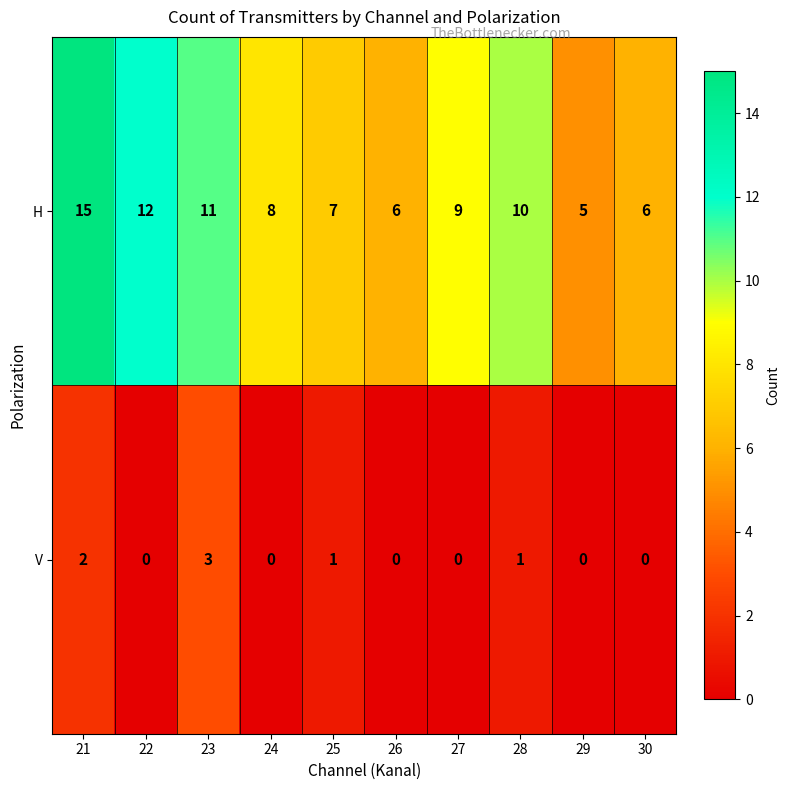

Which series has the widest spread of values?

H